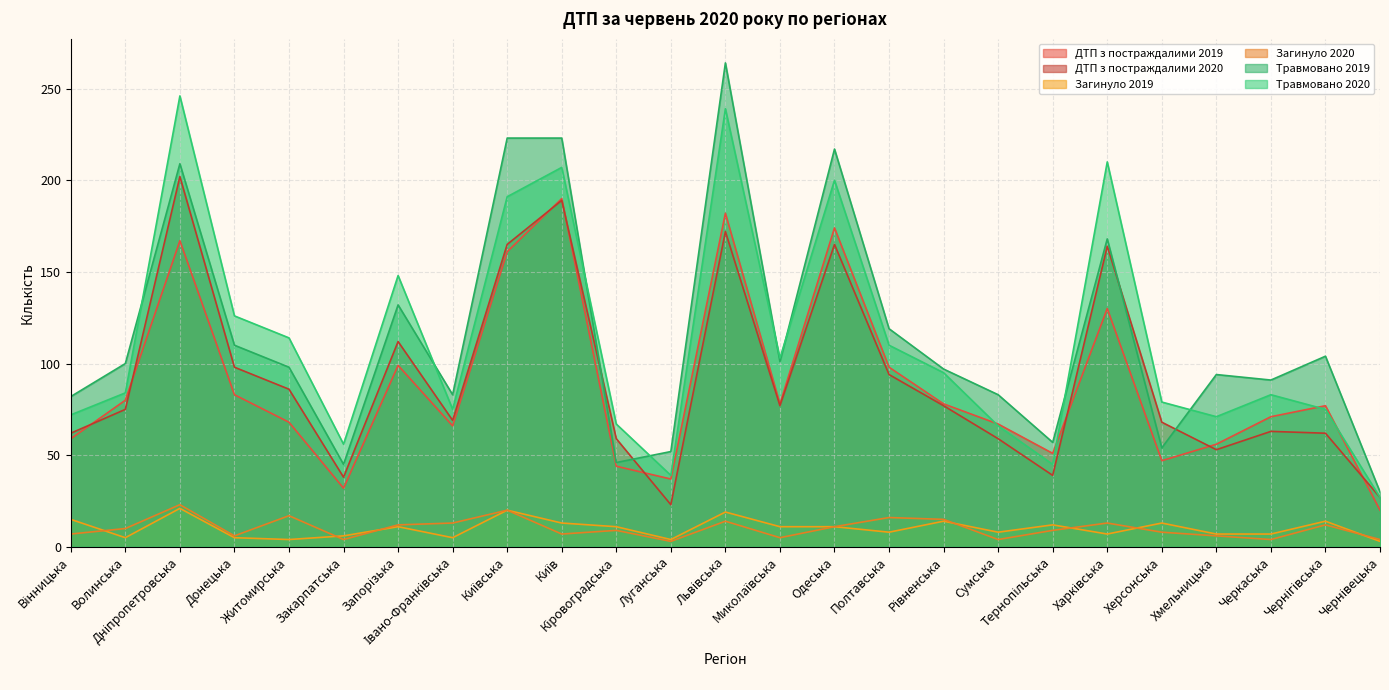

What is the value of the ДТП з постраждалими 2020 point at the 25th from the left?

27